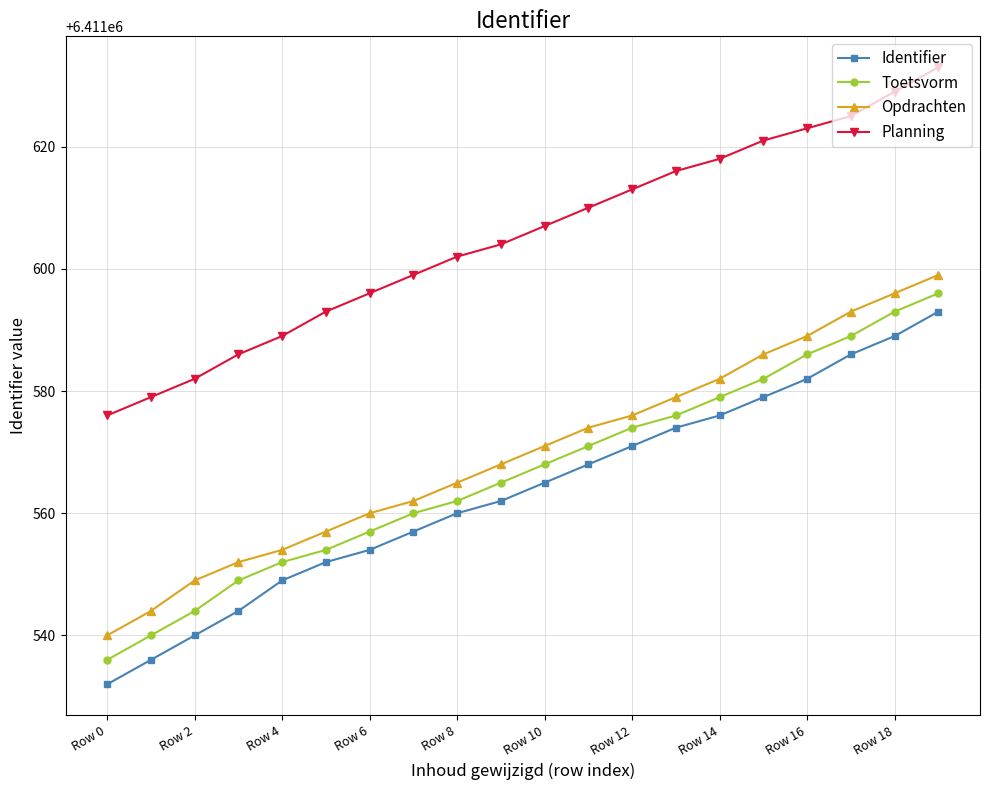

Count the number of data series in this chart.

4